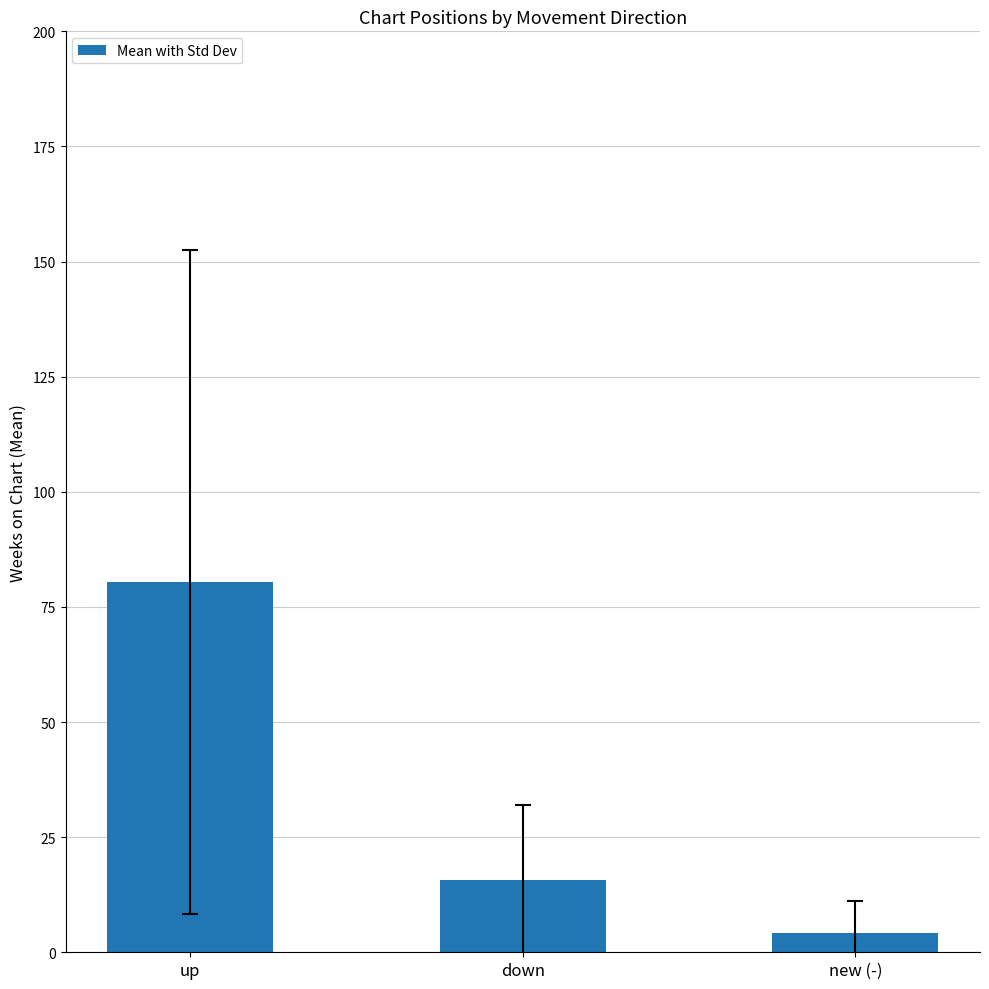

Reading right to left, list all the values displayed in this chart.

4.3	15.6	80.4